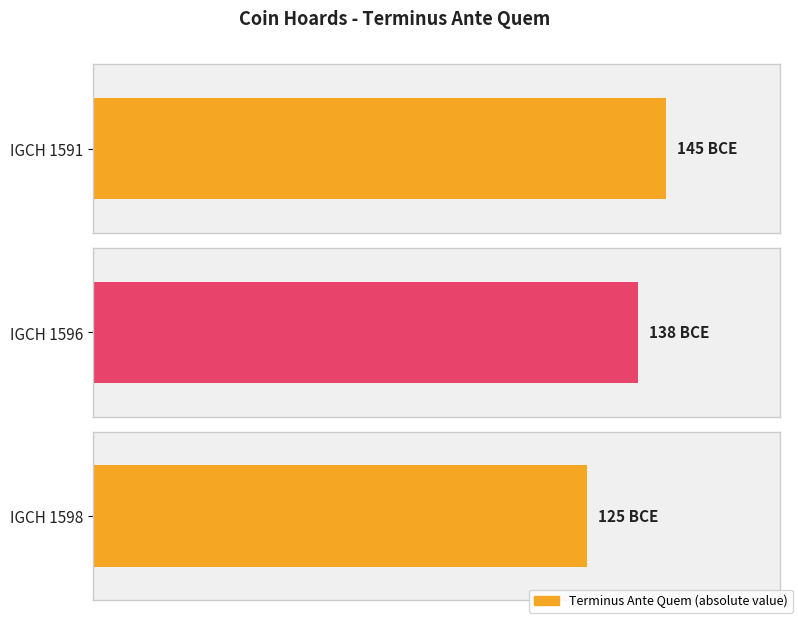

Reading left to right, list all the values displayed in this chart.

-145	-138	-125